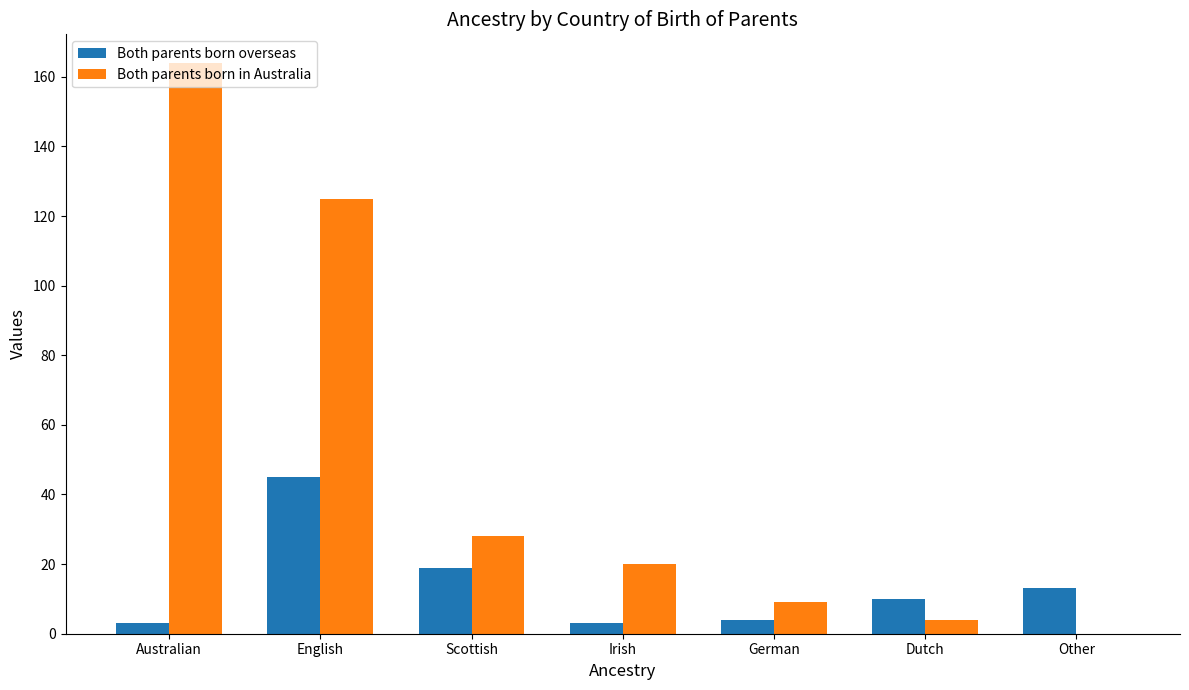

What is the sum of all Both parents born overseas values?

97